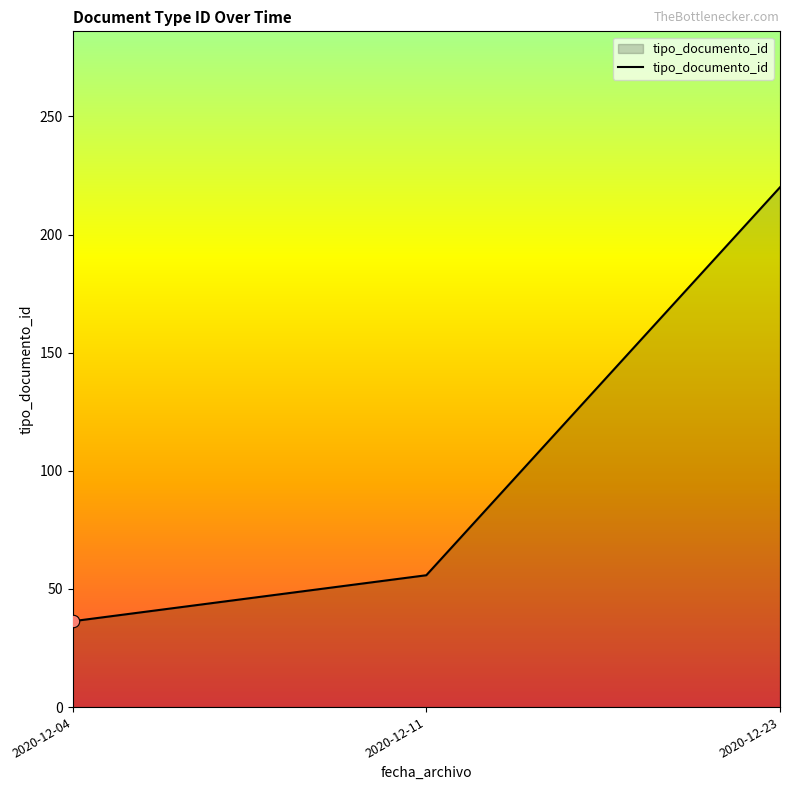

Between 2020-12-23 and 2020-12-11, which is larger?

2020-12-23